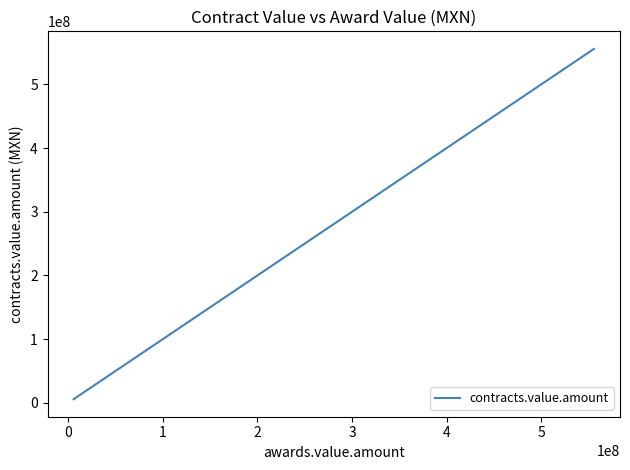

What is the average value?

31739216